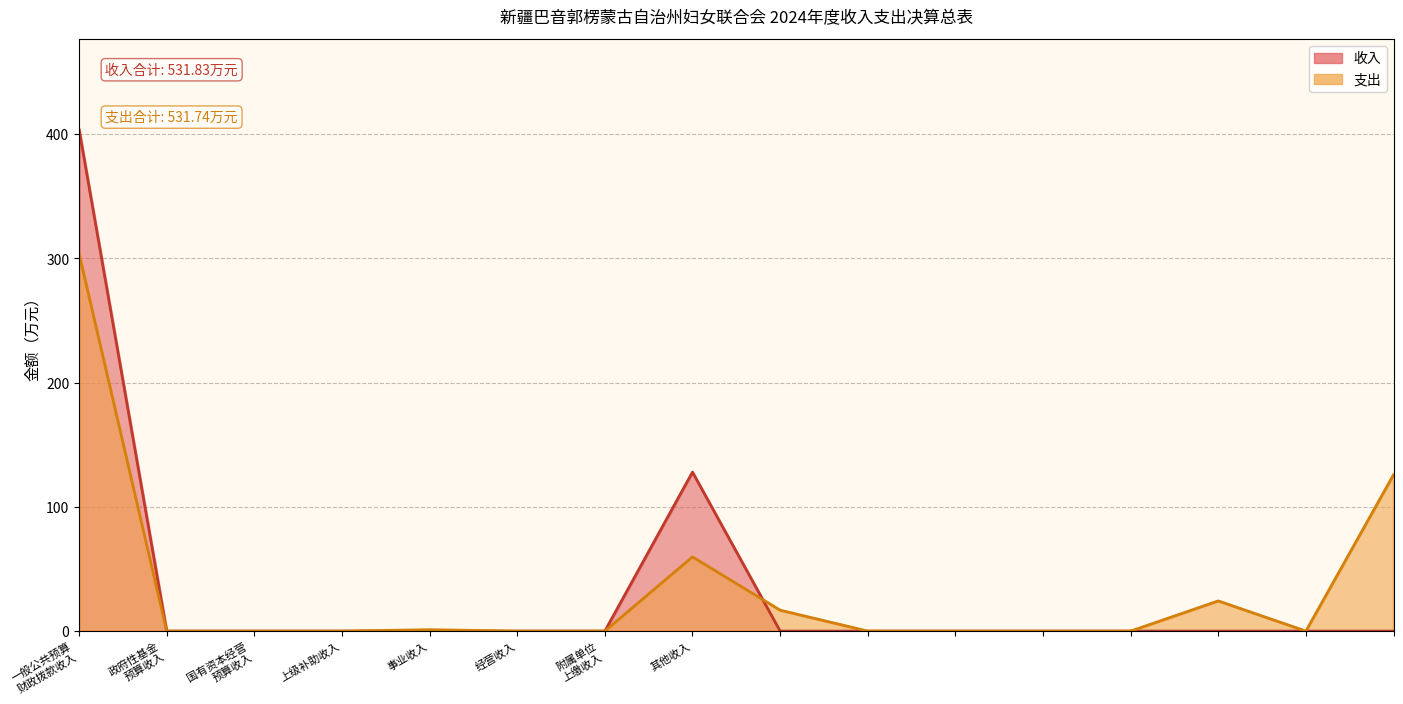

Is it true that the value at 13 is 43.6?

False